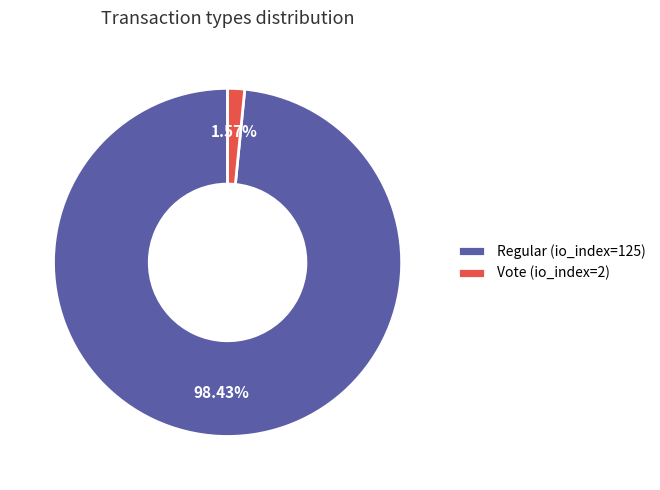

What percentage is the Vote (io_index=2) slice, to the nearest percent?

2%